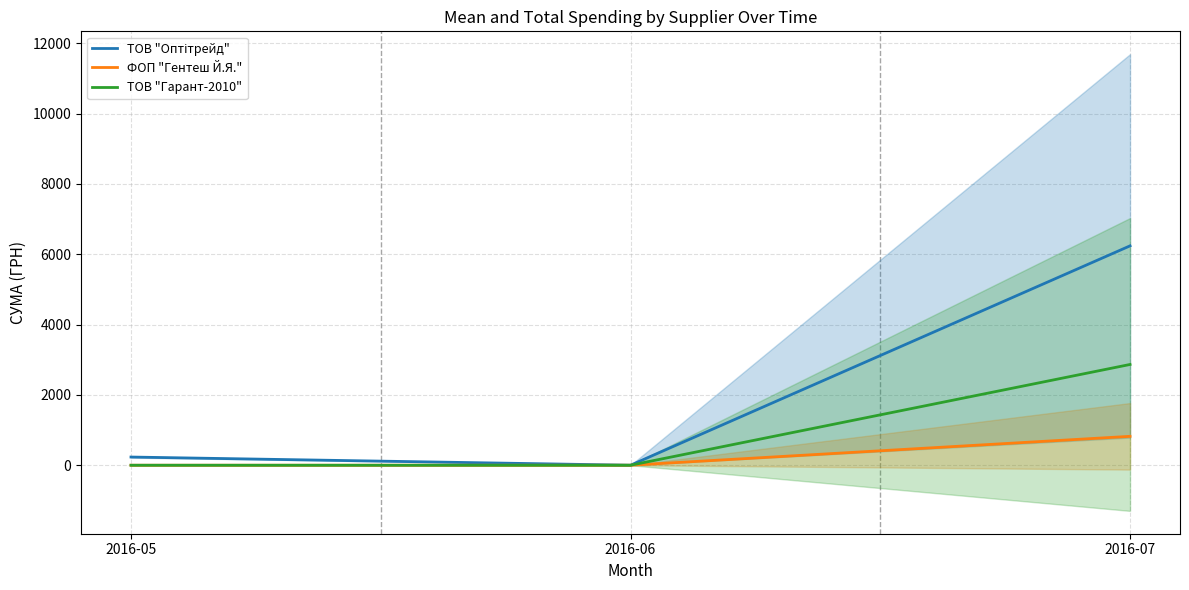

At how many categories does at least one series exceed 5728?

1